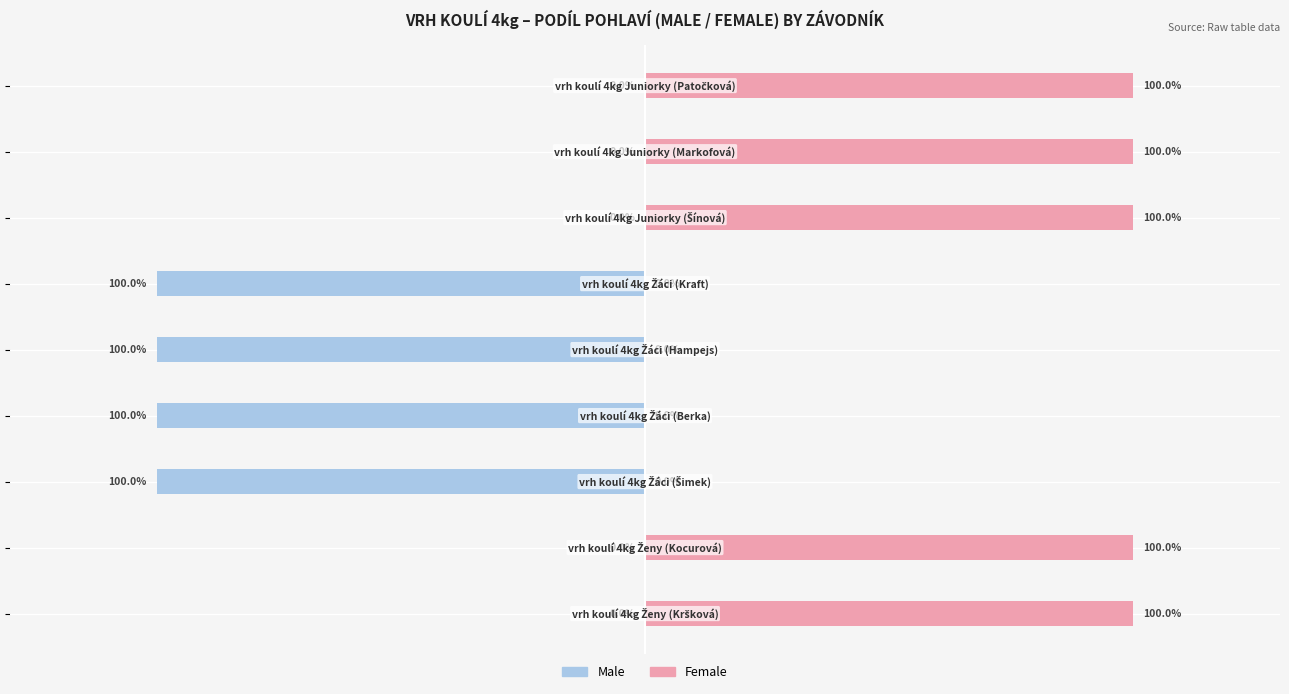

How many negative values does the Male series have?

4